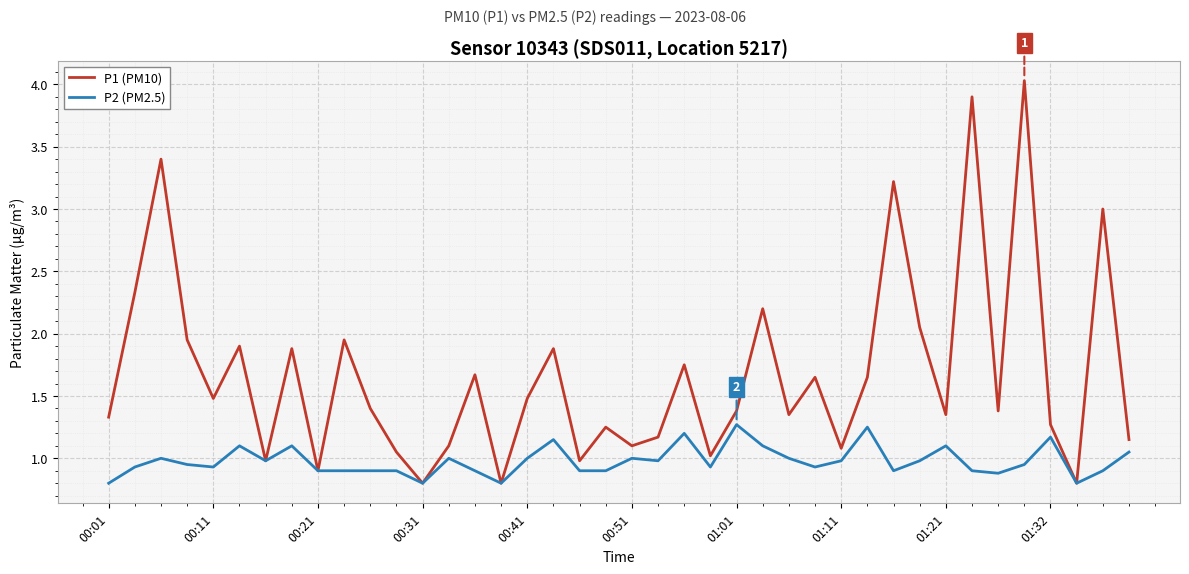

In P1 (PM10), how many points are lower than both neighbors (excluding endpoints)?

13